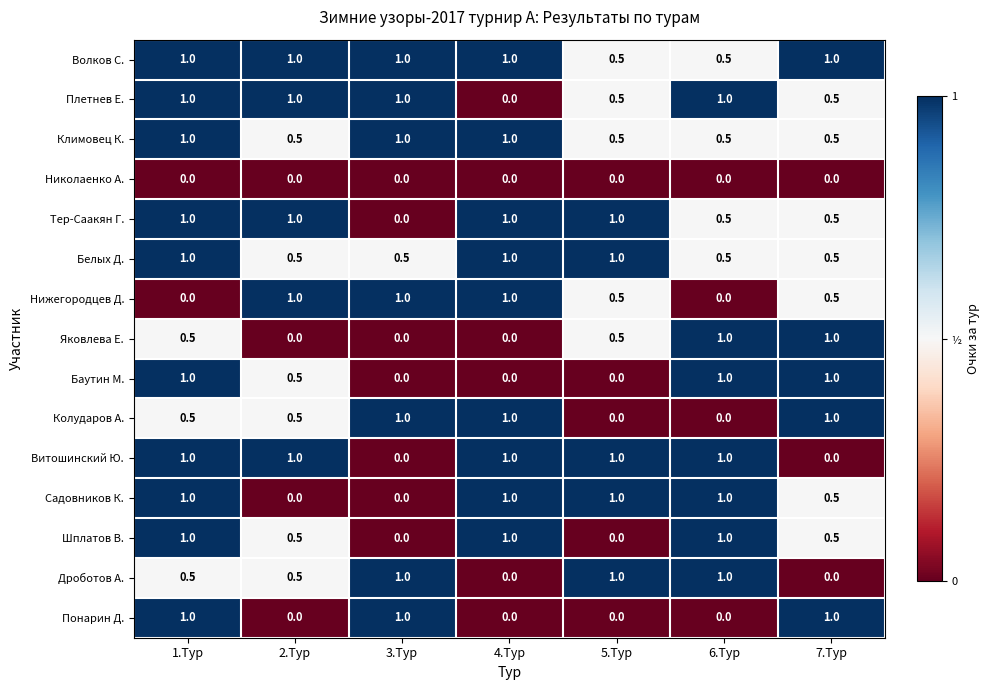

What is the maximum value shown in the chart?

1.0